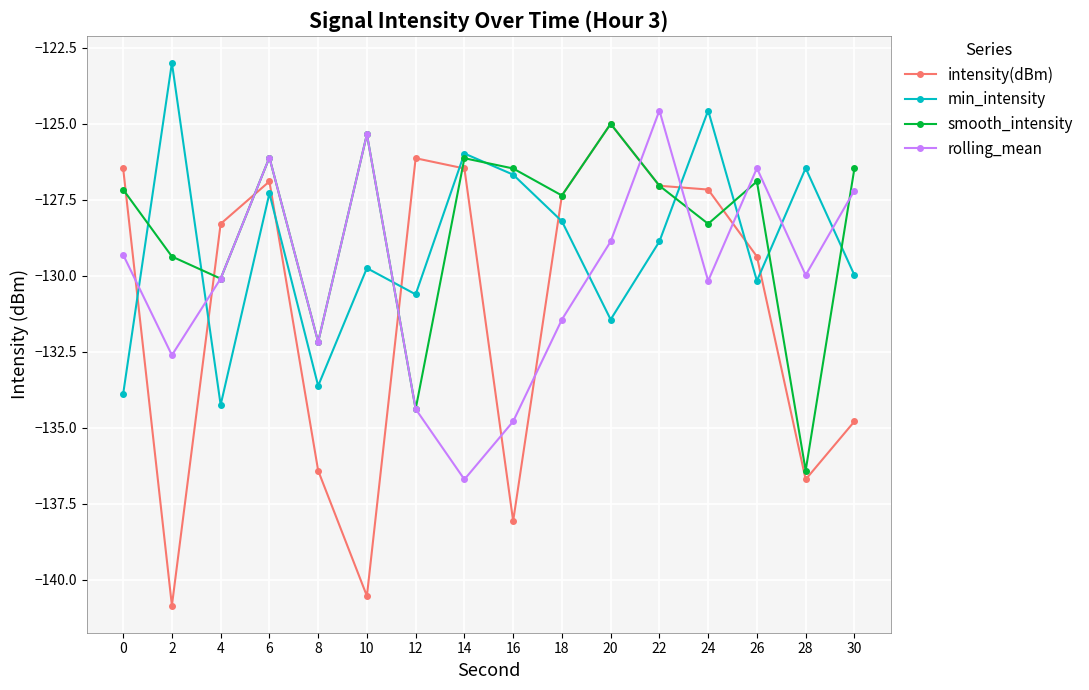

At which label is intensity(dBm) closest to -132?

26